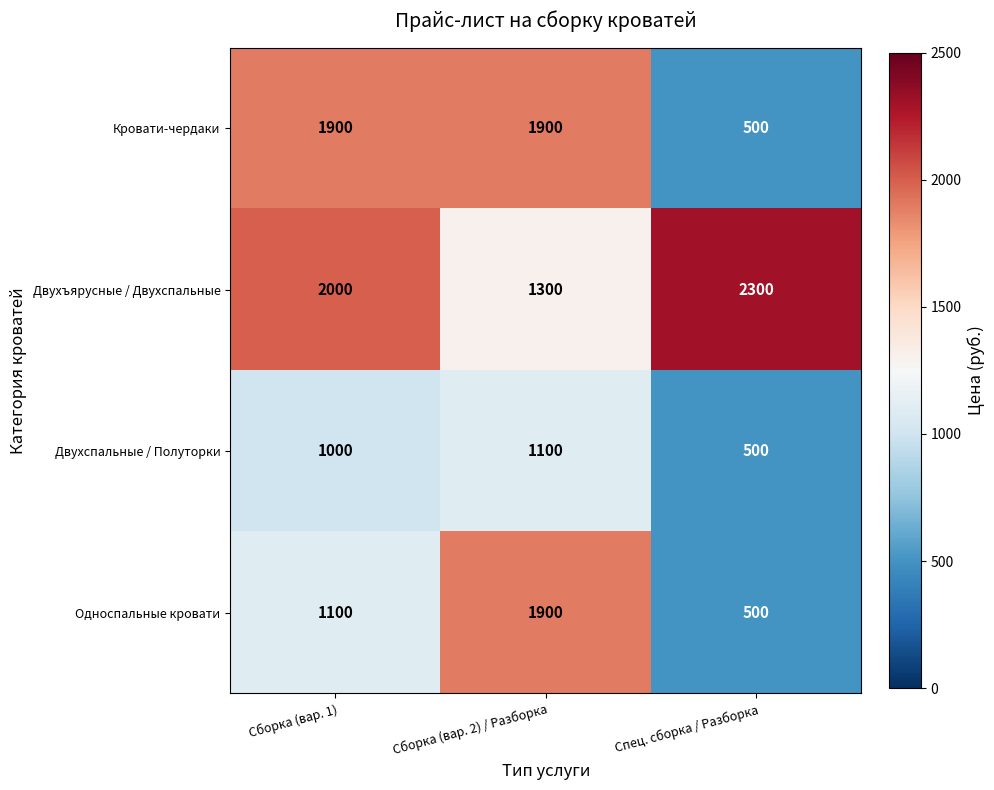

At which label is Двухъярусные / Двухспальные closest to 1800?

Сборка (вар. 1)